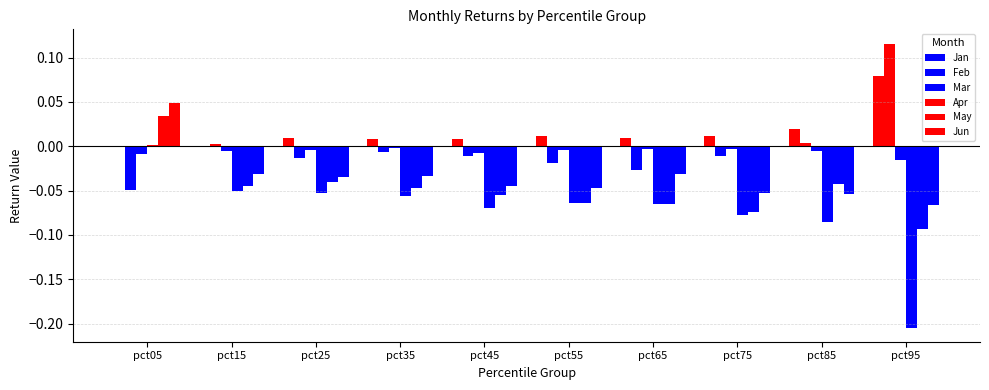

How many values in Apr are above zero?

1